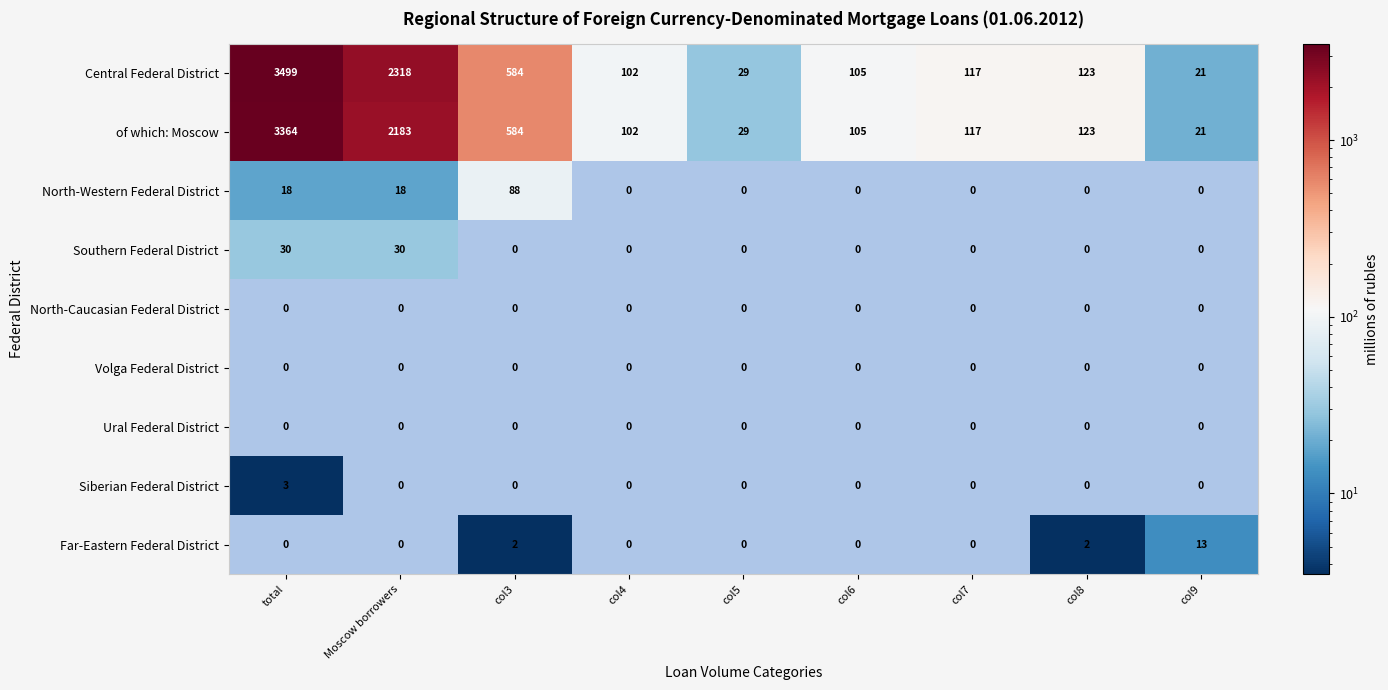

True or false: Southern Federal District has a value of 0 at col3.

True